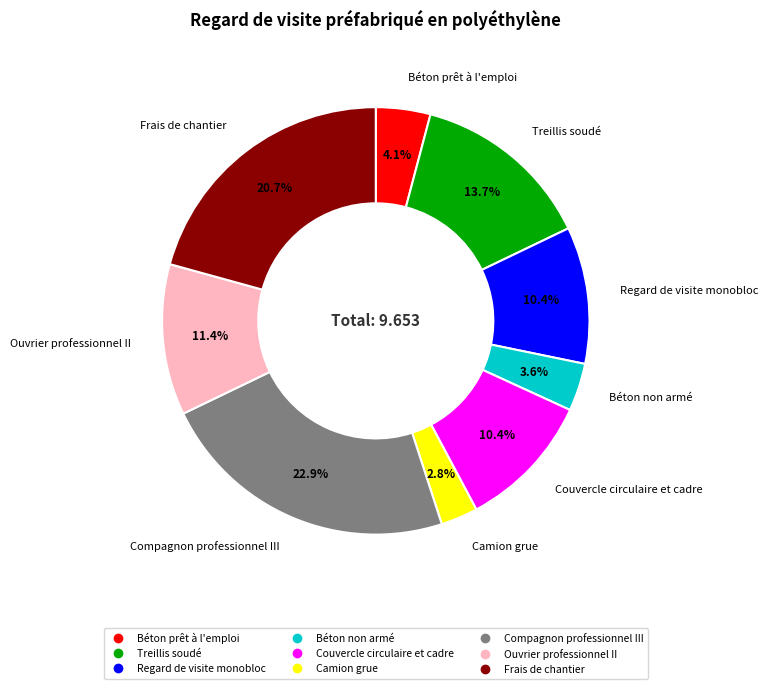

What is the largest slice in the pie chart?

Compagnon professionnel III